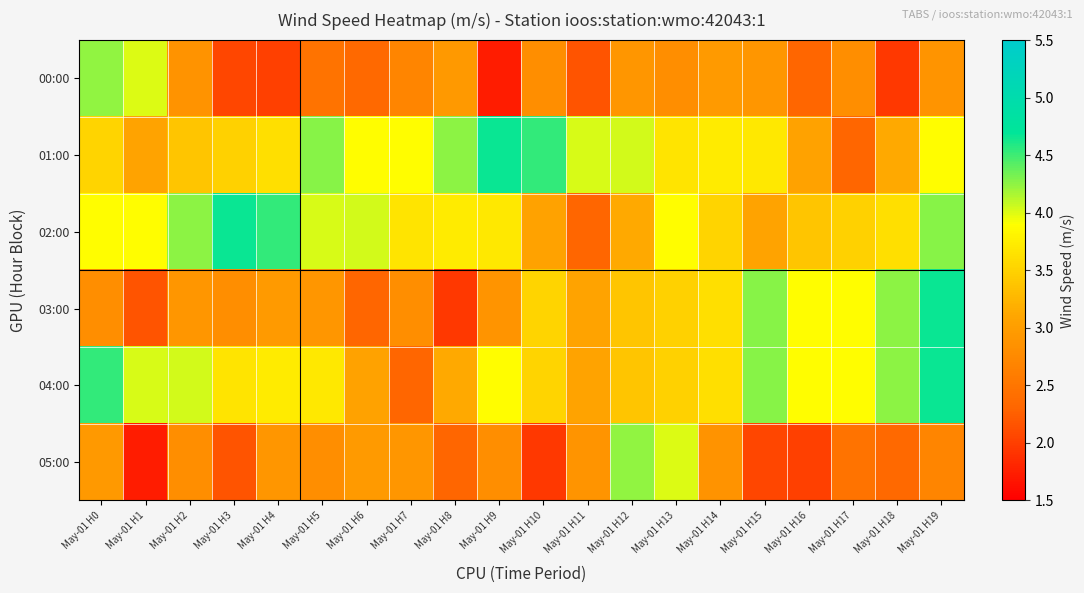

Between May-01 H7 and May-01 H1, which is larger?

May-01 H1